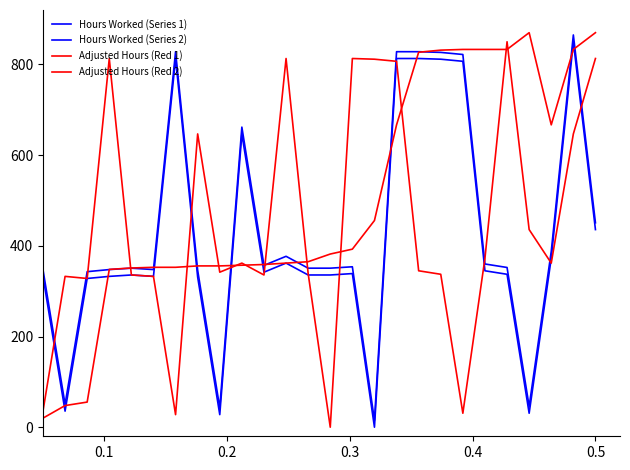

How many lines are shown in the chart?

4